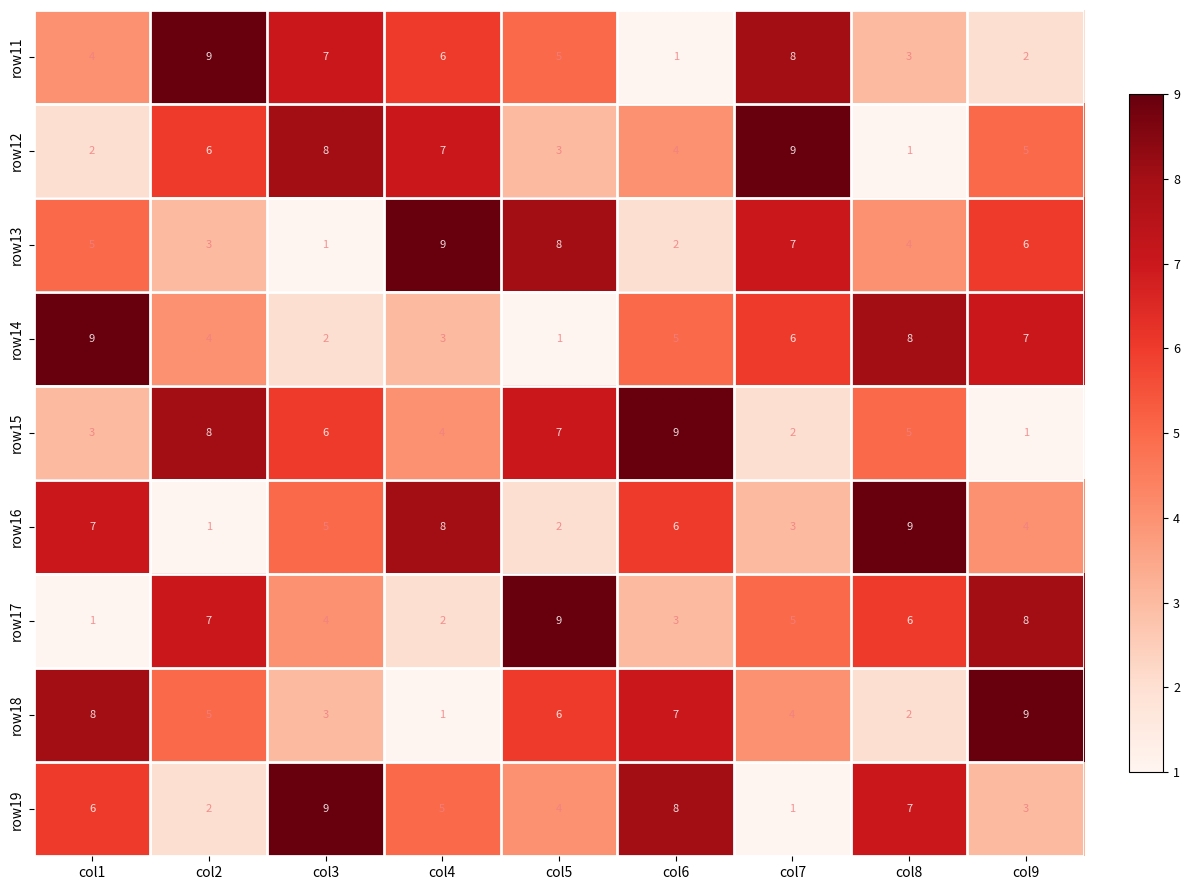

Rank the categories by row19 value from lowest to highest.

col7, col2, col9, col5, col4, col1, col8, col6, col3